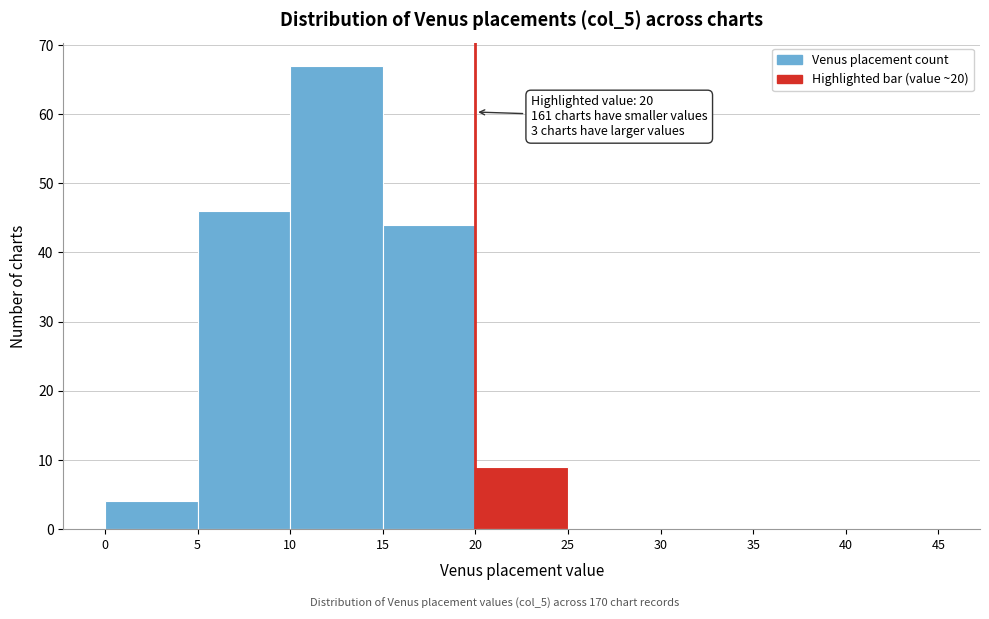

Over which range of the x-axis is the bar tallest?

10 to 15